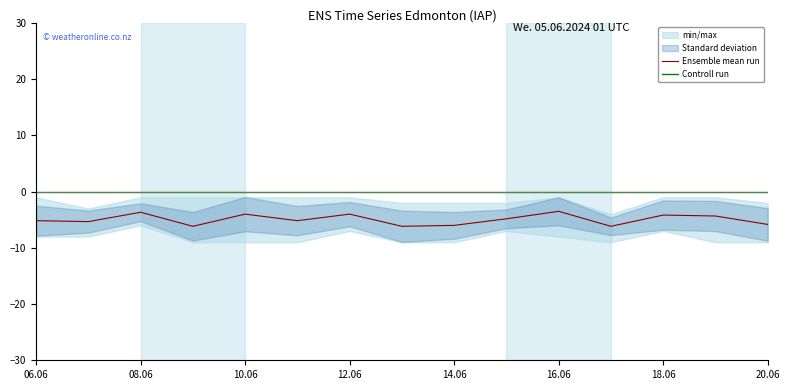

True or false: Ensemble mean run and Controll run cross at least once.

False